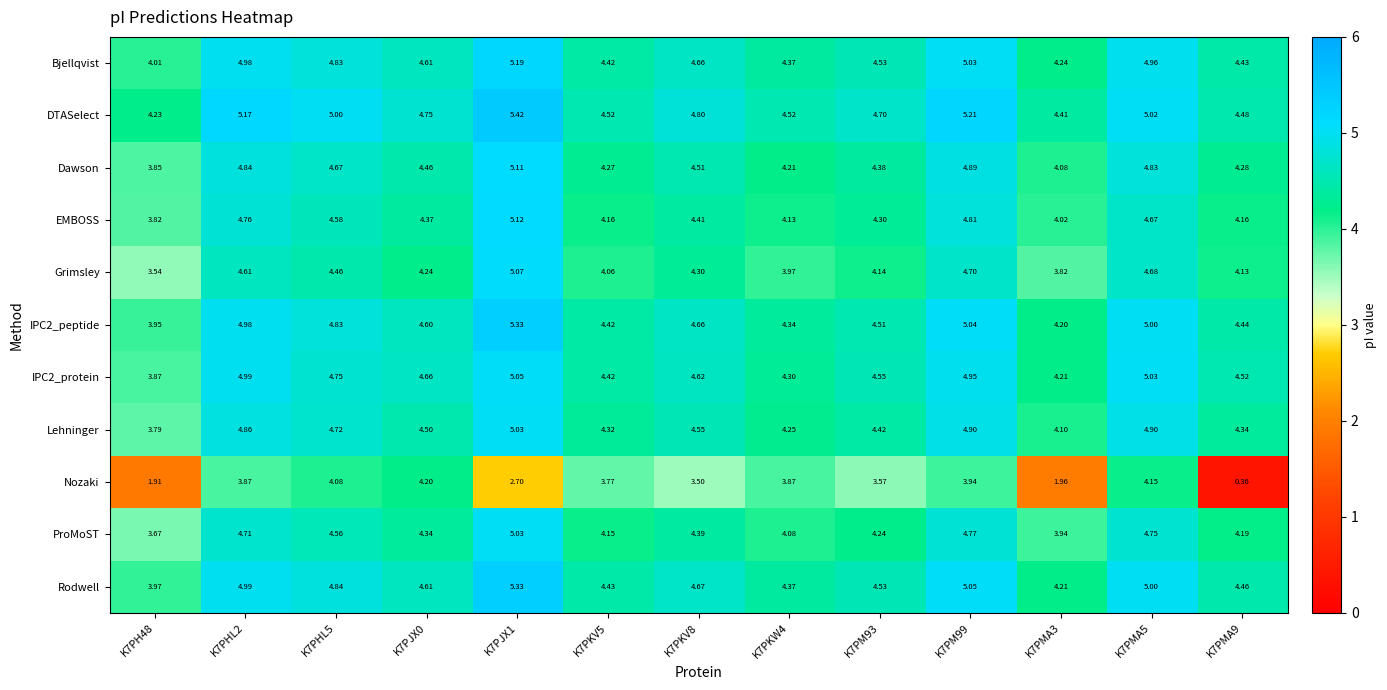

Which series has the largest total across all categories?

DTASelect